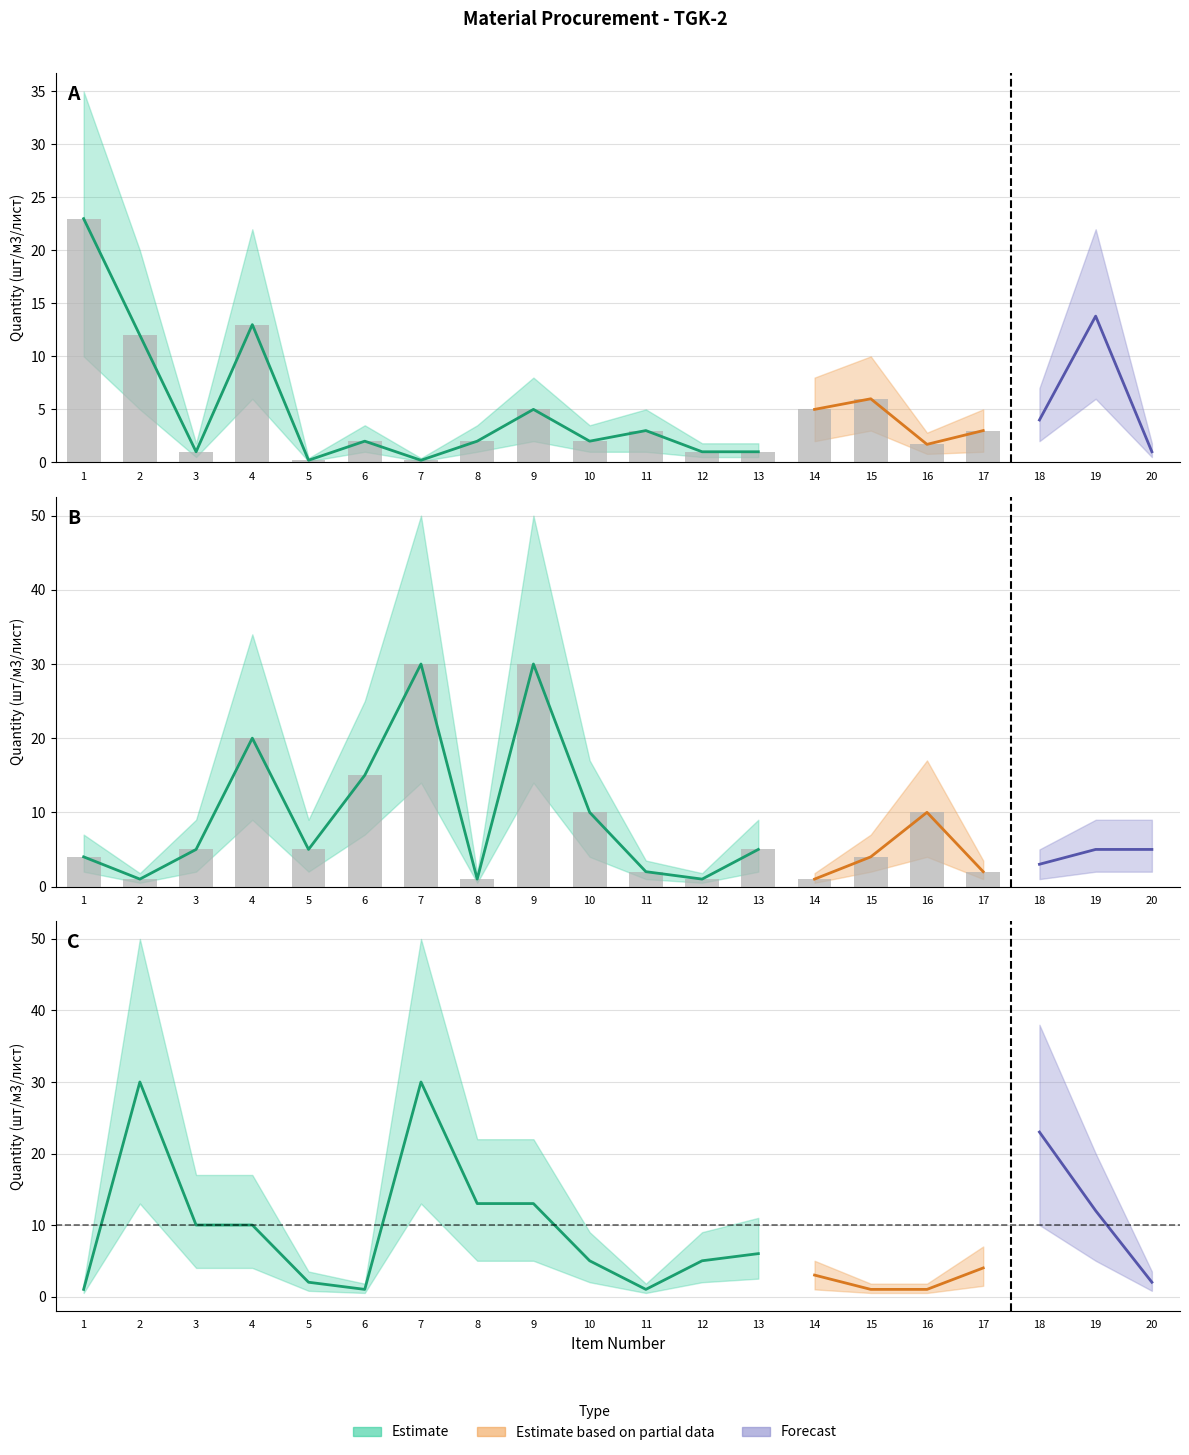

True or false: Quantity has a value of 2.0 at 11.

False